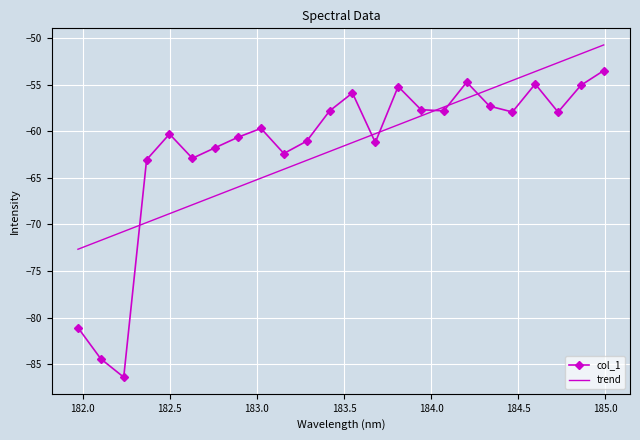

What is the difference between the maximum and minimum values in the col_1 series?

32.9